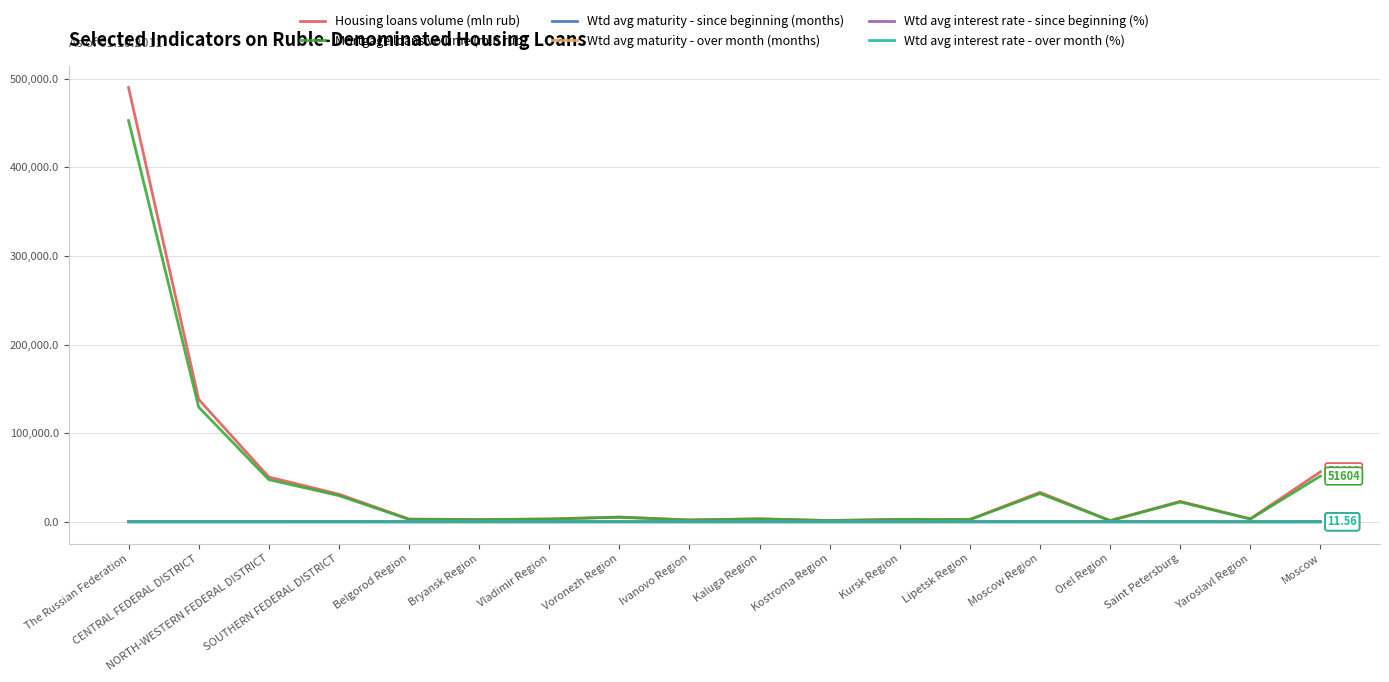

Which series has the widest spread of values?

Housing loans volume (mln rub)